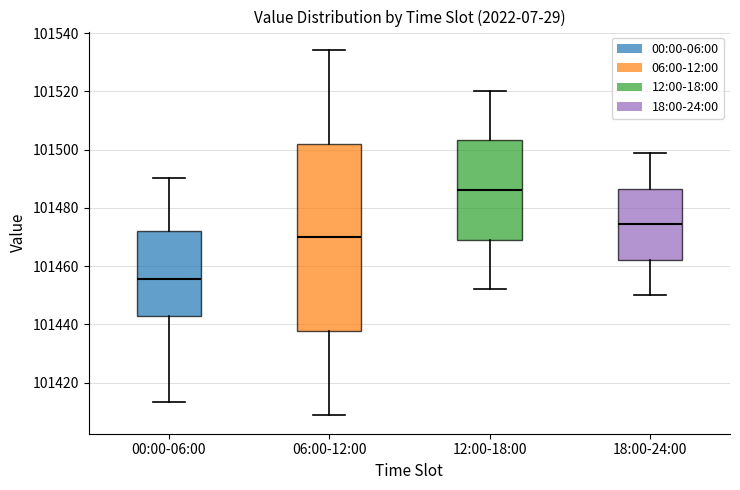

Reading left to right, read every box against the y-axis: the position of its median line, the range the box covers, and the ends of its whiskers. The values are not printed on the chart, so give them approximately, as read against the axis.

00:00-06:00: median 101456, box 101444 to 101472, whiskers 101414 to 101490
06:00-12:00: median 101470, box 101438 to 101502, whiskers 101408 to 101534
12:00-18:00: median 101486, box 101470 to 101504, whiskers 101452 to 101520
18:00-24:00: median 101474, box 101462 to 101486, whiskers 101450 to 101498